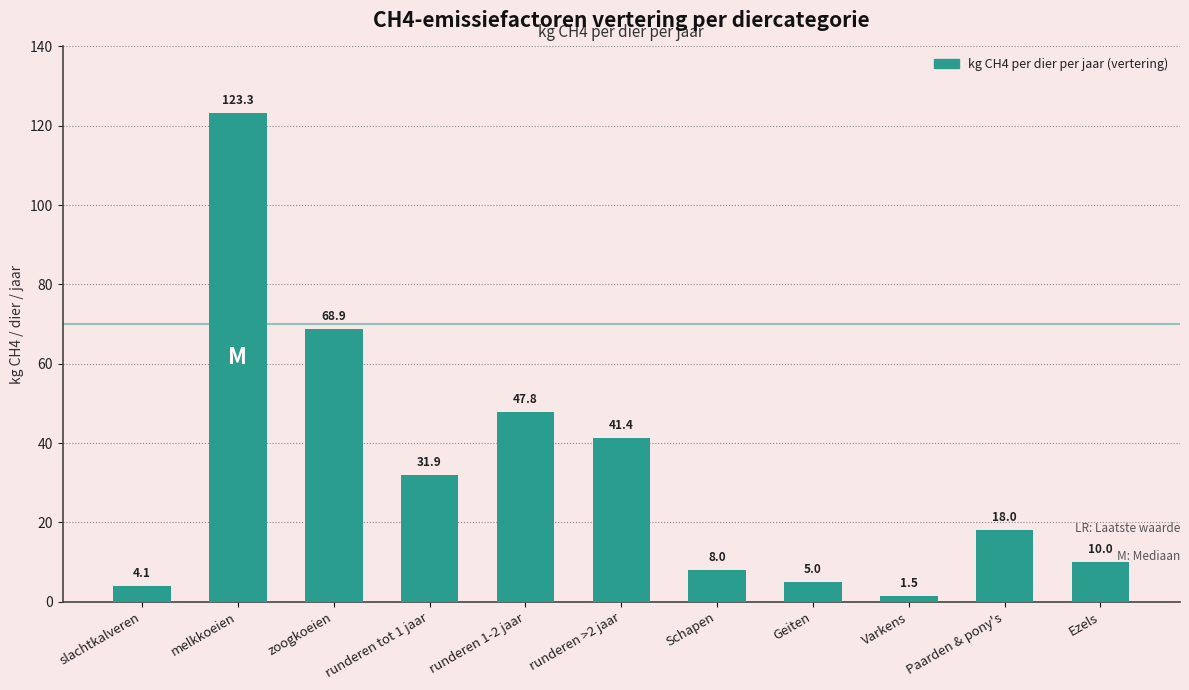

Read the value at runderen >2 jaar.

41.4